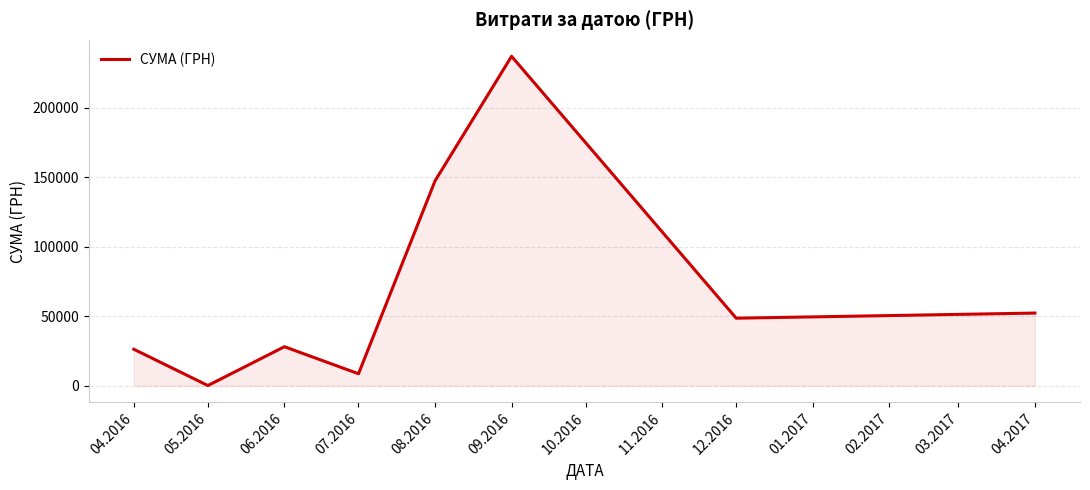

What is the difference between the maximum and minimum values?

236834.7